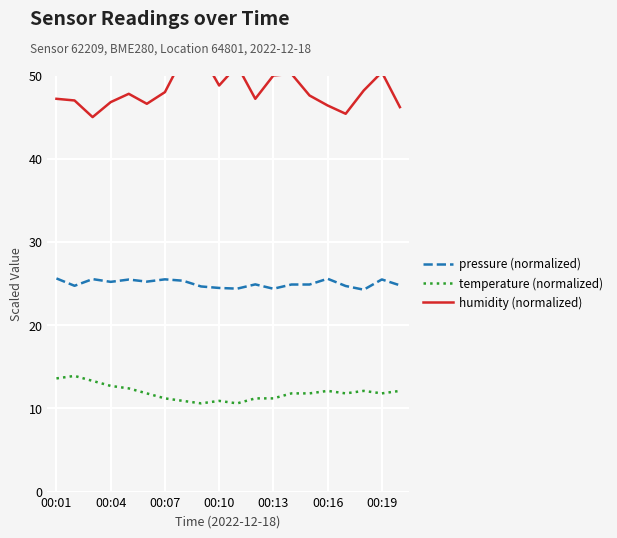

What is the minimum value for pressure (normalized)?

24.3